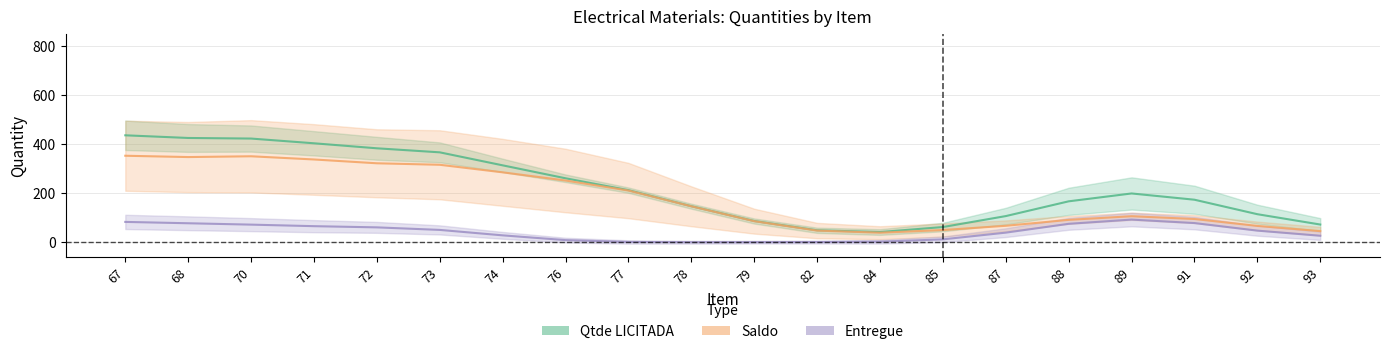

True or false: Saldo and Qtde LICITADA intersect in this chart.

False